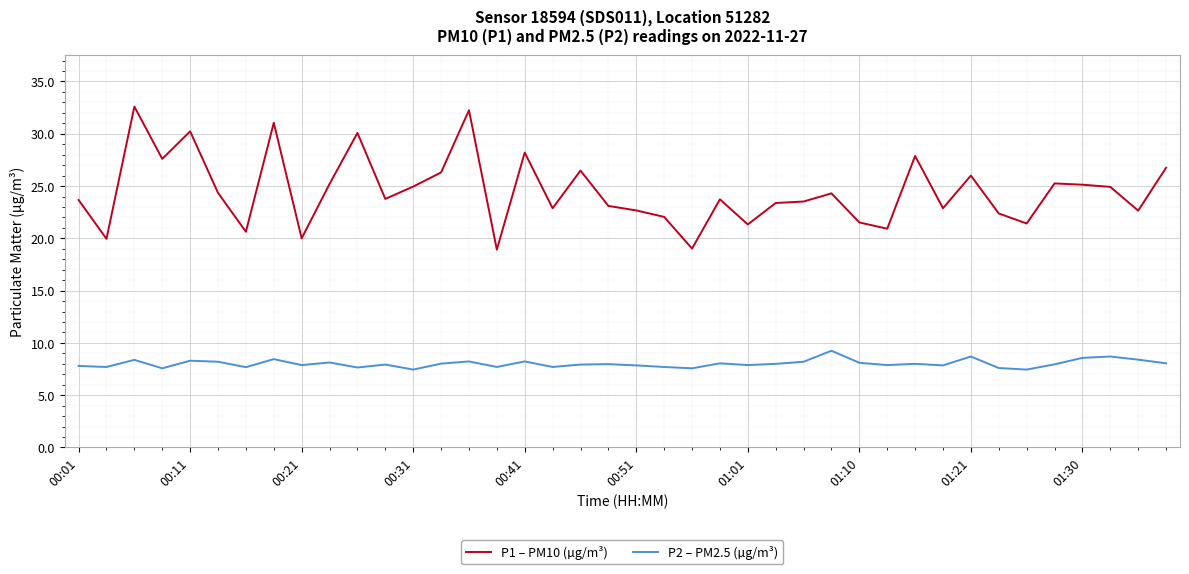

What is the difference between the second highest and minimum values in the P1 – PM10 (µg/m³) series?

13.3